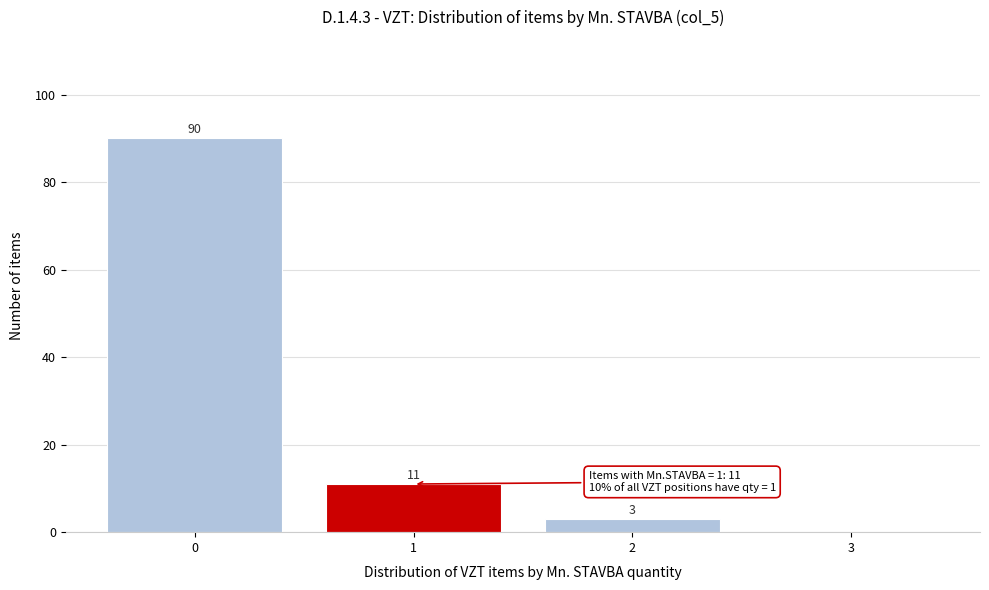

Which range on the x-axis has the tallest bar?

-0.5 to 0.5